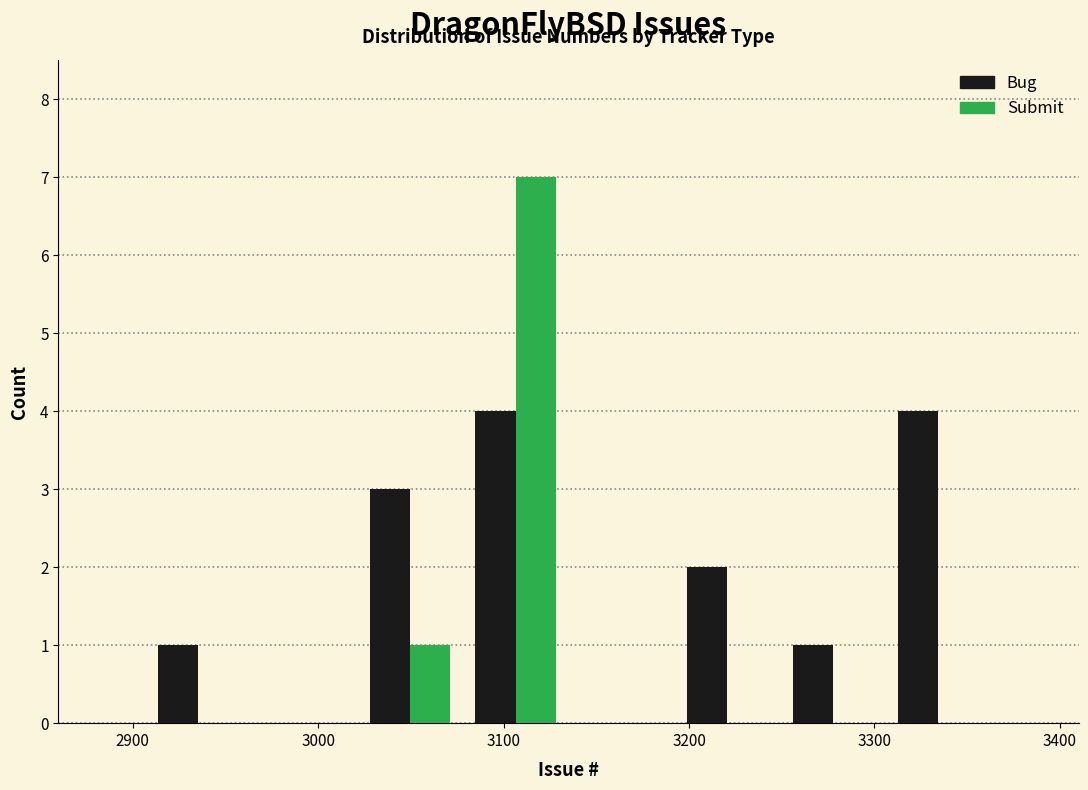

What is the height of the Bug bar covering 3021 to 3078 on the x-axis? Neither the bar edges nor the heights are printed on the chart, so give them approximately, as read against the axes.

3